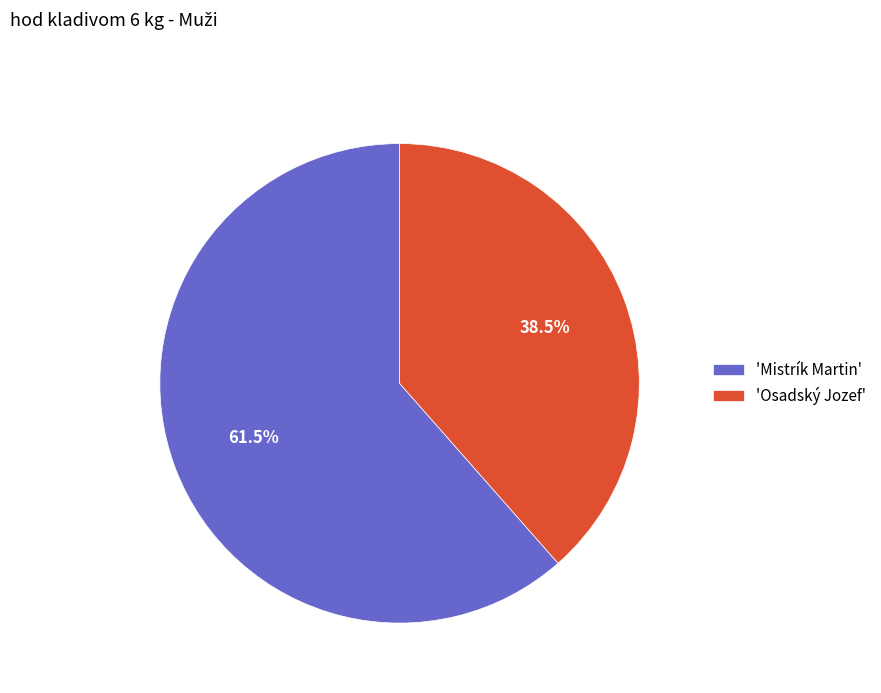

Count the number of slices in the pie.

2